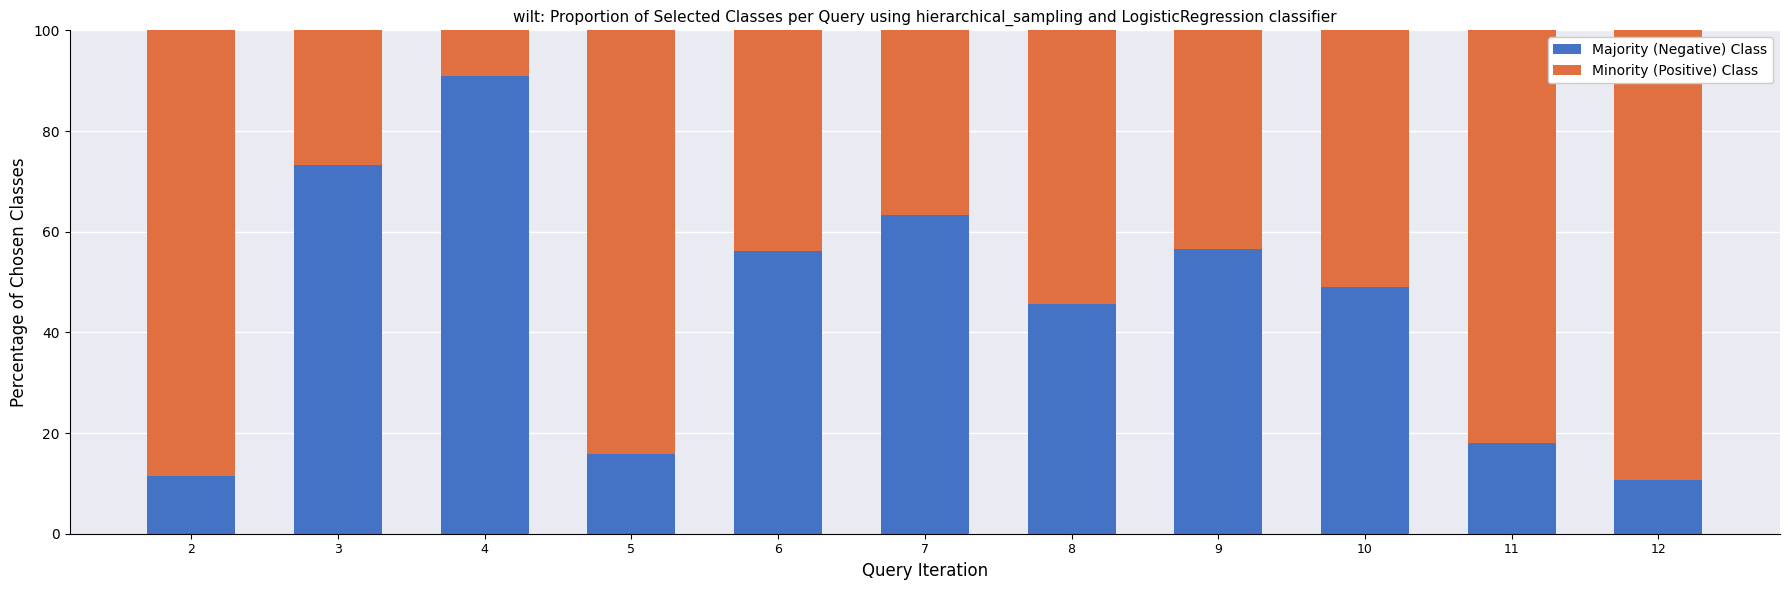

Is it true that Majority (Negative) Class equals 98.5 at 6?

False